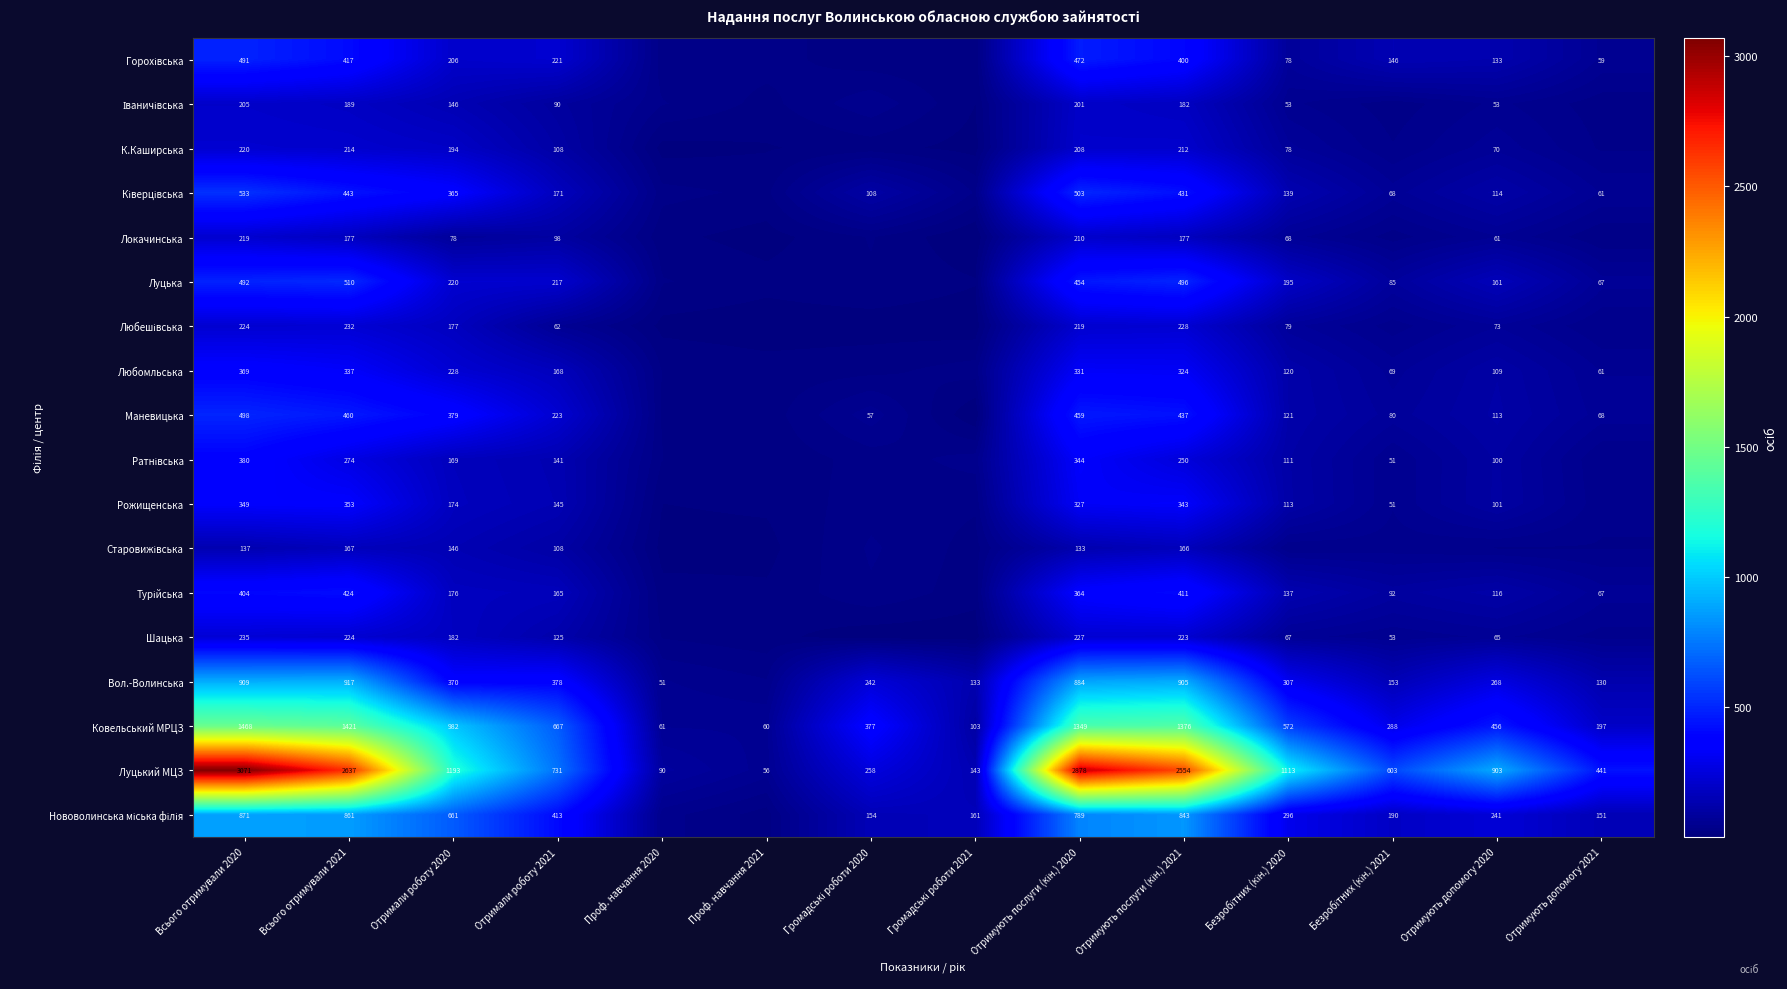

What is the difference between the highest and lowest values at Отримали роботу 2020?

1115